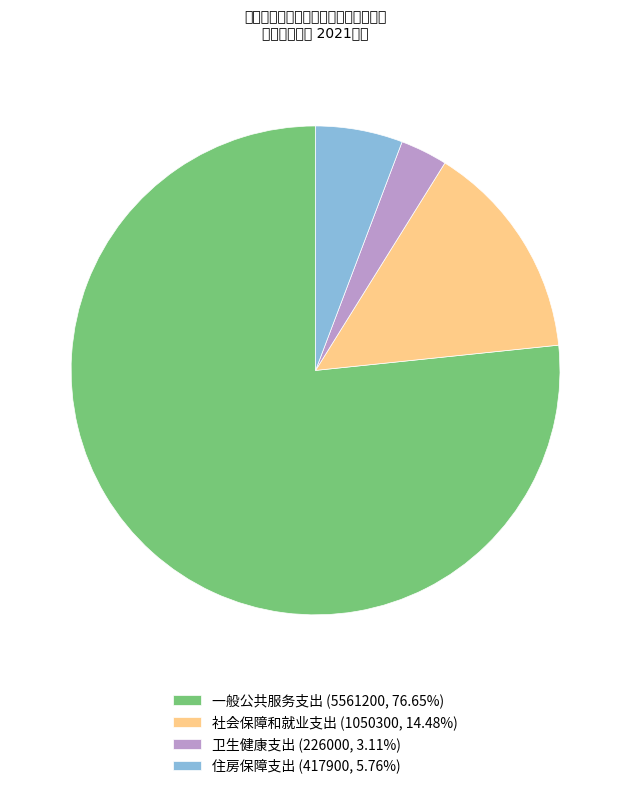

Does any single category account for the majority?

Yes